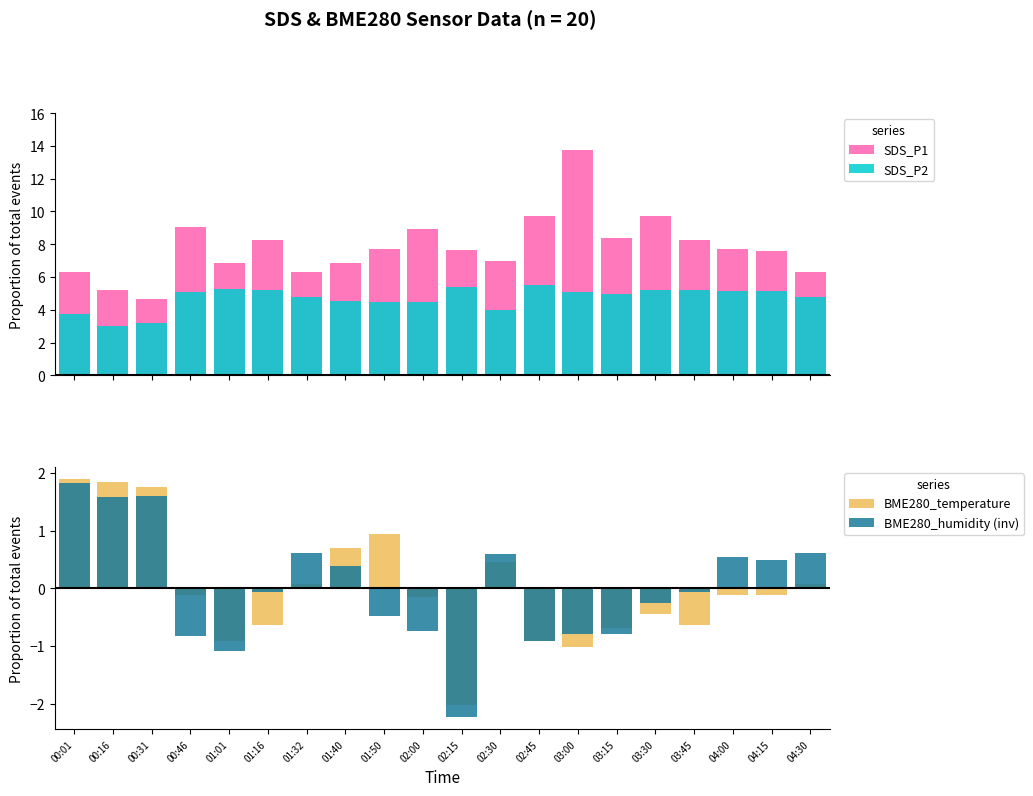

What is the difference between the maximum and minimum values in the SDS_P2 series?

2.5